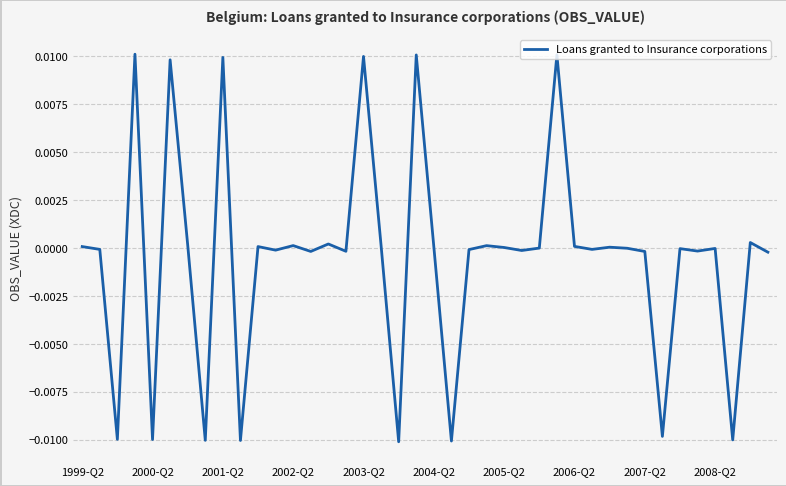

Does the chart have visible grid lines?

Yes